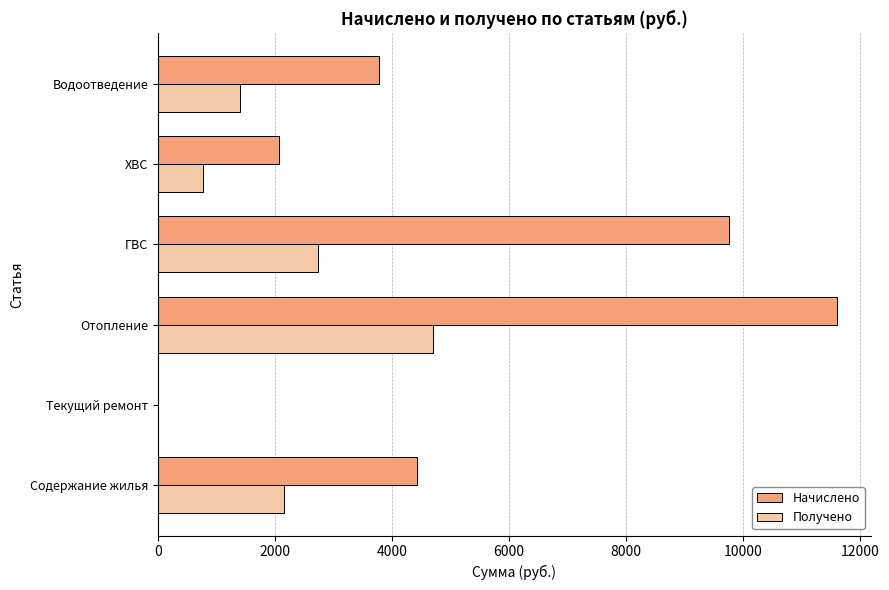

What is the sum of the Получено values at Отопление and Текущий ремонт?

4696.8